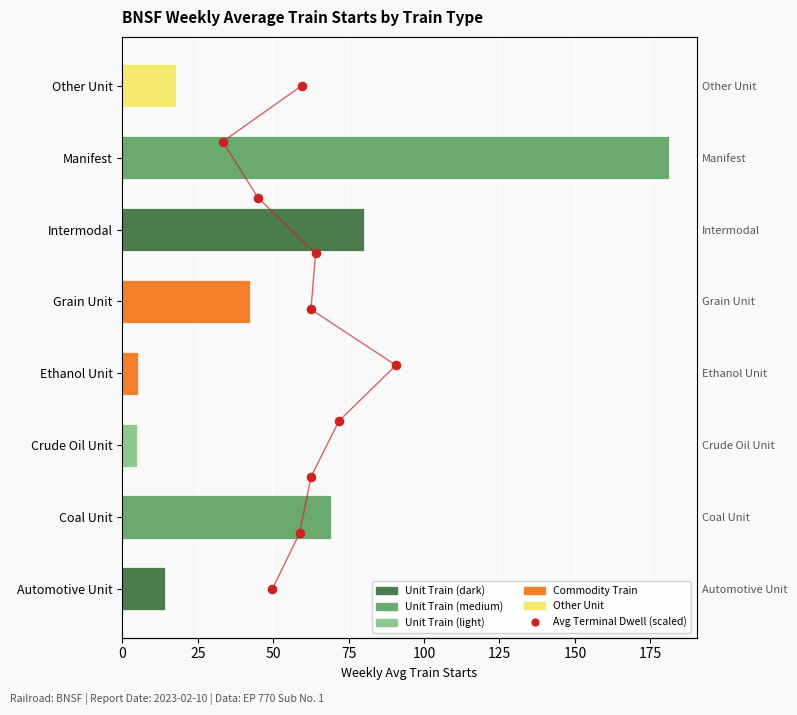

Between 100 and 125, which is larger?

125